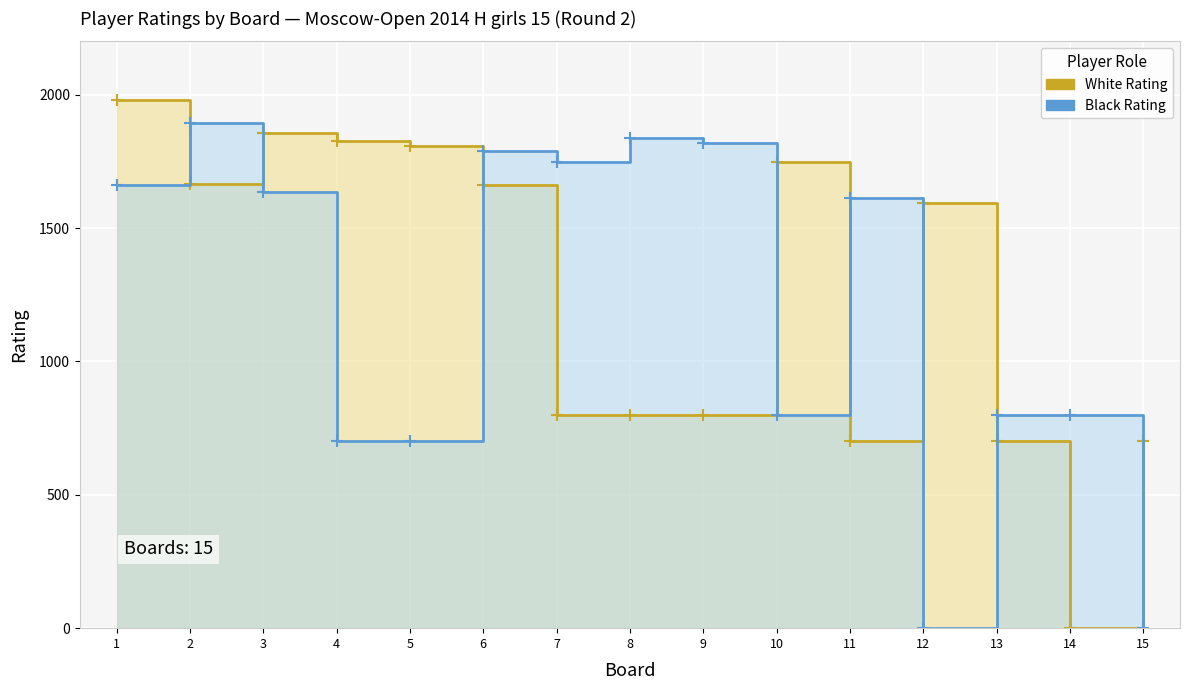

True or false: White Rating has a value of 700 at 11.

True